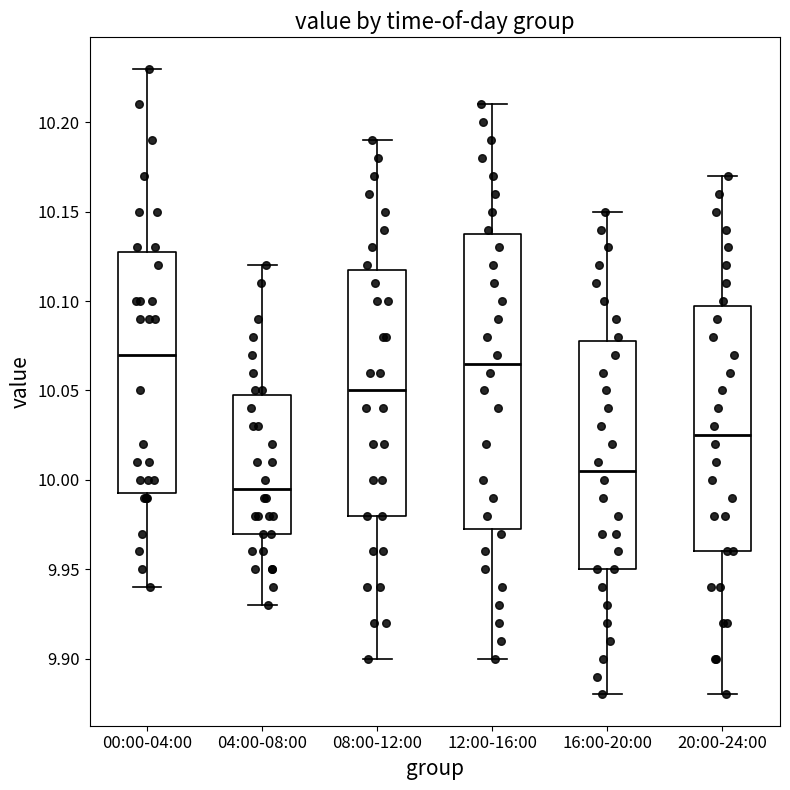

Reading left to right, transcribe this box plot: for each box, give where its median line is, the range the box spans, and where its two whiskers end, as read against the y-axis. The values are not printed on the chart, so give them approximately, as read against the axis.

00:00-04:00: median 10.070, box 9.995 to 10.130, whiskers 9.940 to 10.230
04:00-08:00: median 9.995, box 9.970 to 10.050, whiskers 9.930 to 10.120
08:00-12:00: median 10.050, box 9.980 to 10.120, whiskers 9.900 to 10.190
12:00-16:00: median 10.065, box 9.975 to 10.140, whiskers 9.900 to 10.210
16:00-20:00: median 10.005, box 9.950 to 10.080, whiskers 9.880 to 10.150
20:00-24:00: median 10.025, box 9.960 to 10.100, whiskers 9.880 to 10.170